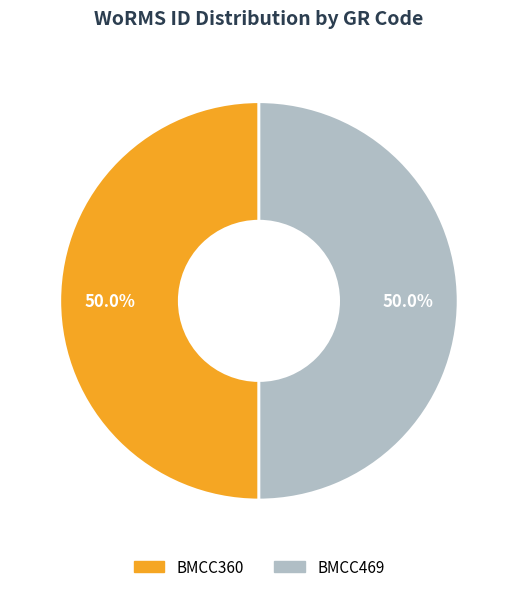

Do BMCC469 and BMCC360 together represent more than half of the pie?

Yes